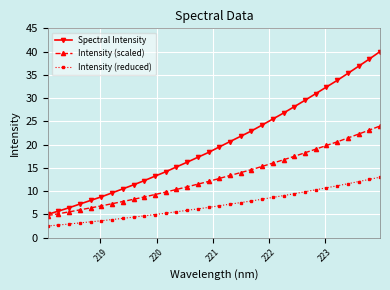

What is the sum of all Intensity (reduced) values?

225.8